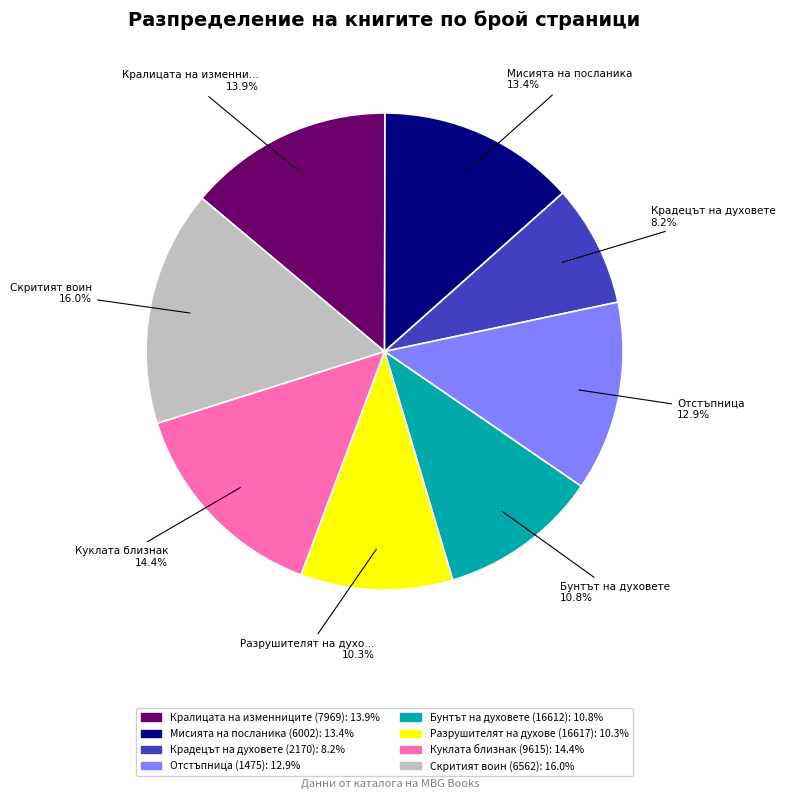

True or false: Скритият воин (6562) accounts for 22% of the total.

False